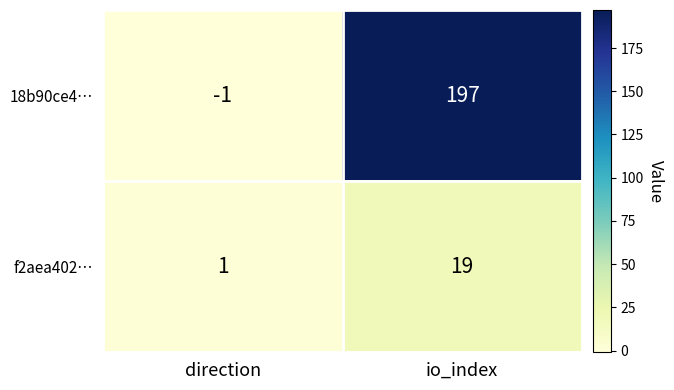

Rank the series by their average value, from highest to lowest.

18b90ce4…, f2aea402…